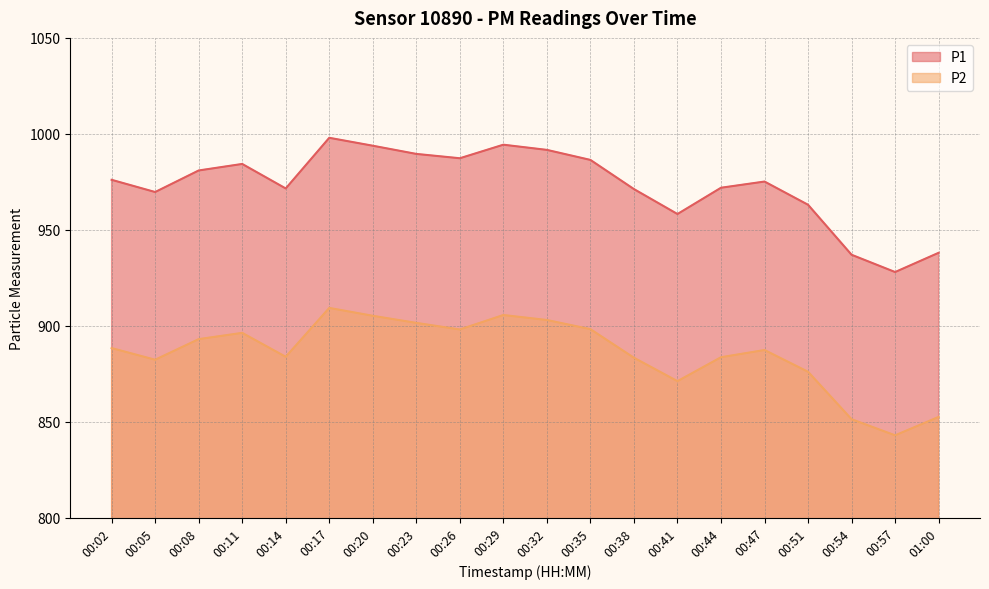

Where does the P2 series first go above 888?

00:02